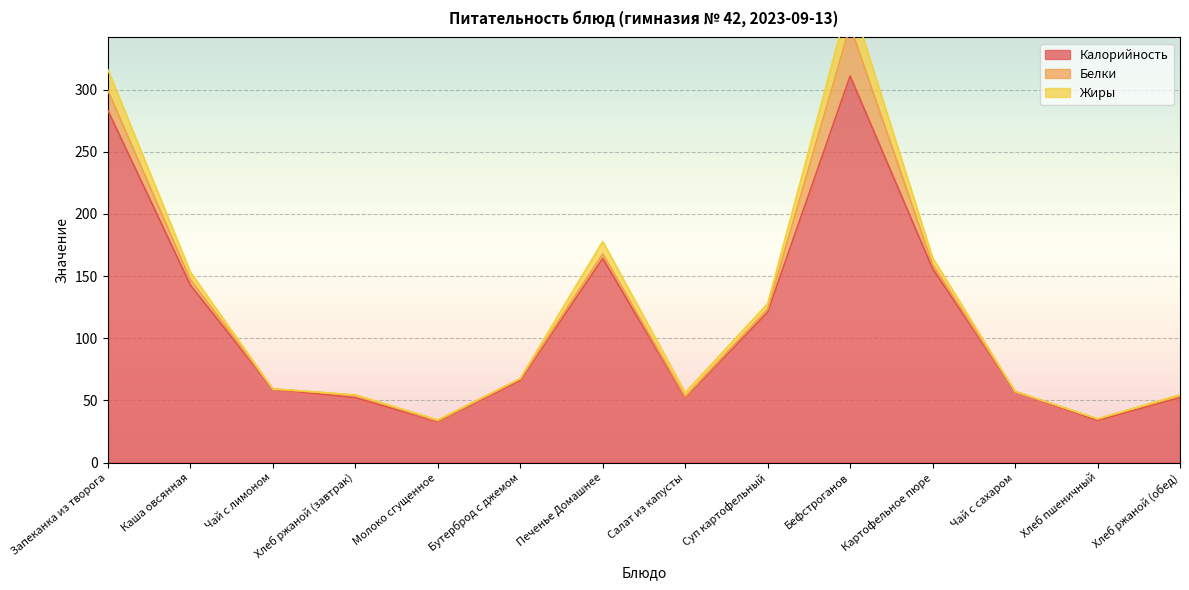

Where is the first local minimum for Жиры?

Молоко сгущенное